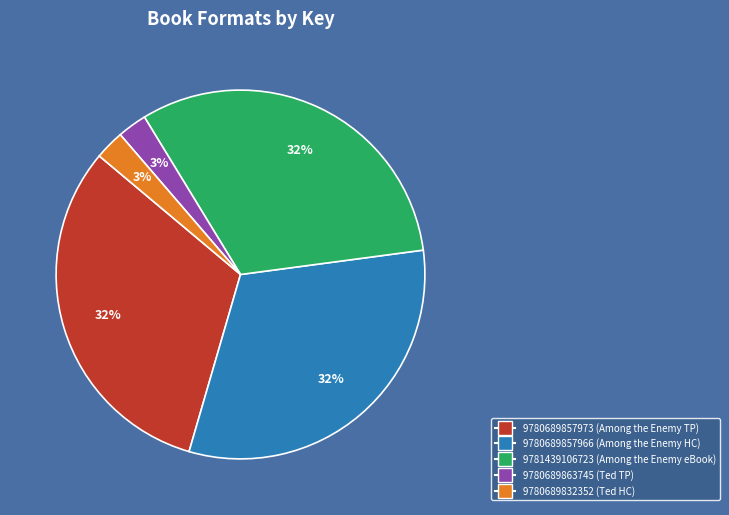

What percentage is the 9780689863745 slice, to the nearest percent?

3%